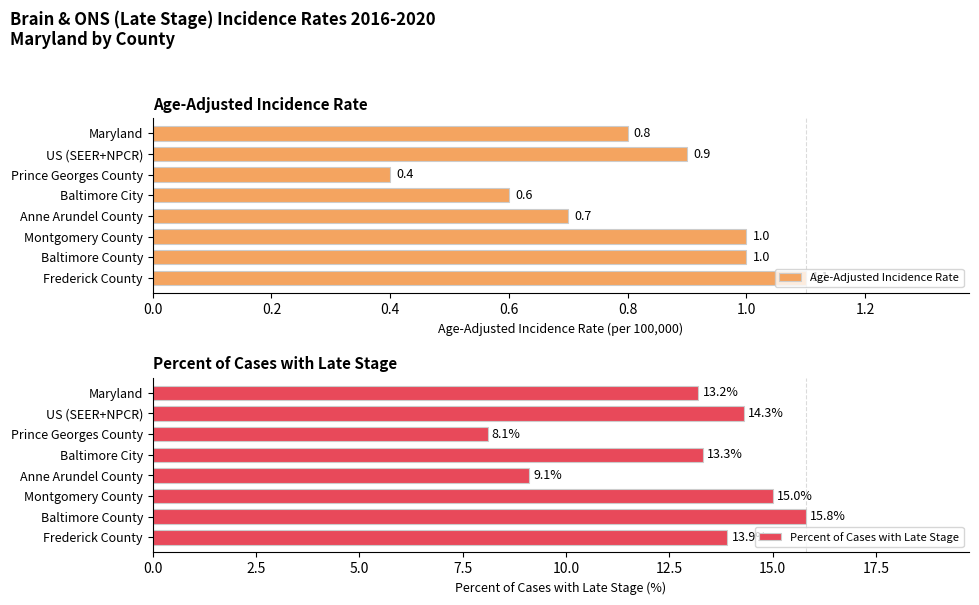

The Age-Adjusted Incidence Rate series shows 1.0 at Baltimore County. True or false?

True